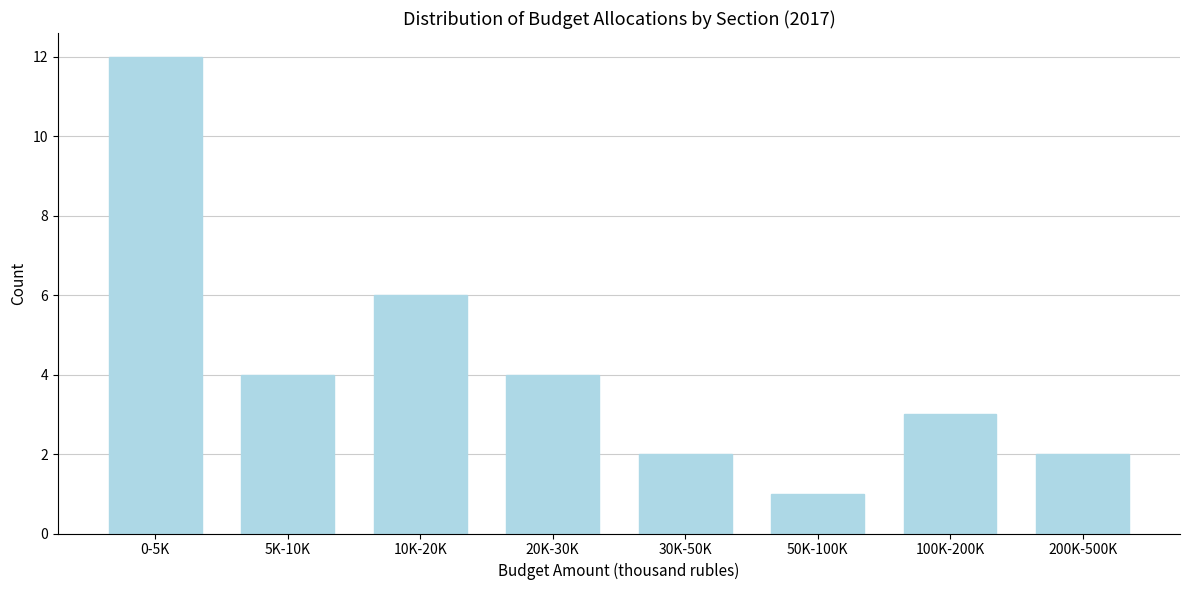

Reading right to left, transcribe all the data shown in this chart.

2	3	1	2	4	6	4	12